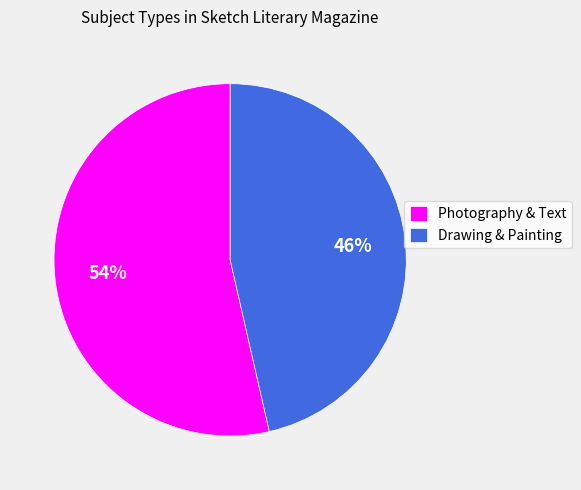

Rank the categories by value from lowest to highest.

Drawing & Painting, Photography & Text